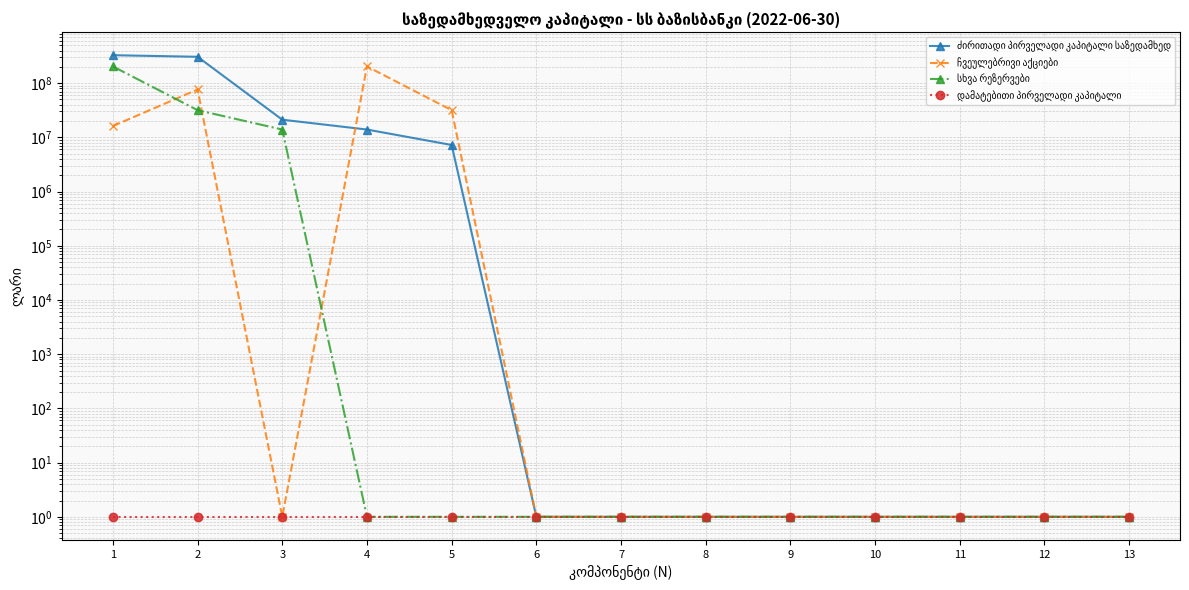

The value of დამატებითი პირველადი კაპიტალი at 10 is 1.7. True or false?

False